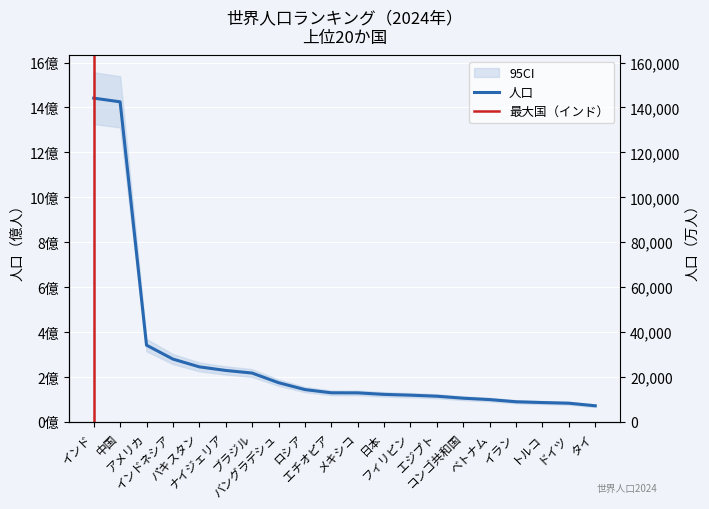

True or false: there are more than 2 points higher than both neighbors.

False